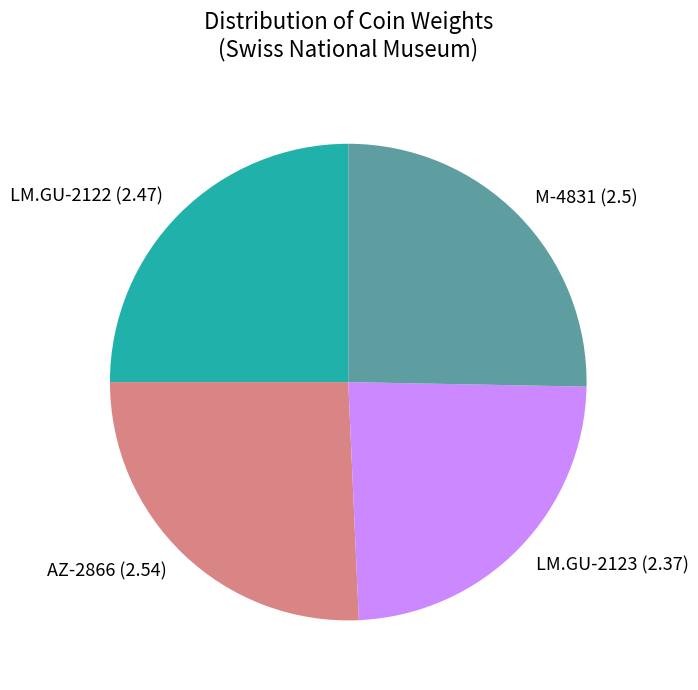

What is the smallest slice in the pie chart?

LM.GU-2123